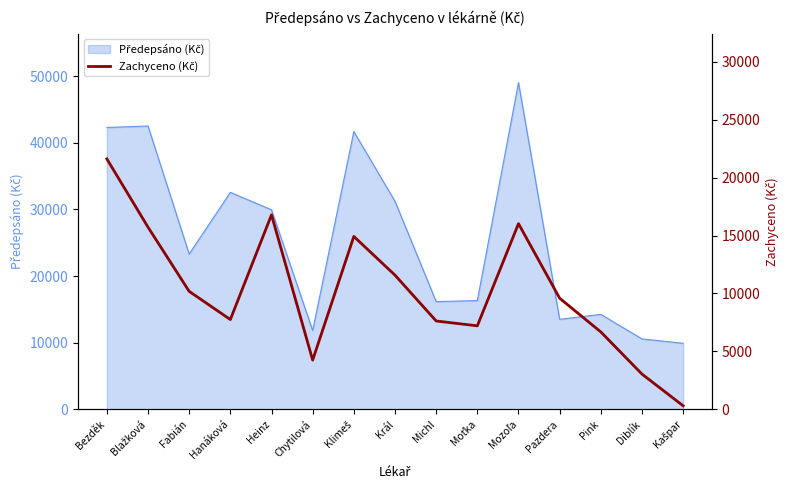

What is the difference between the maximum and minimum values?

21300.4